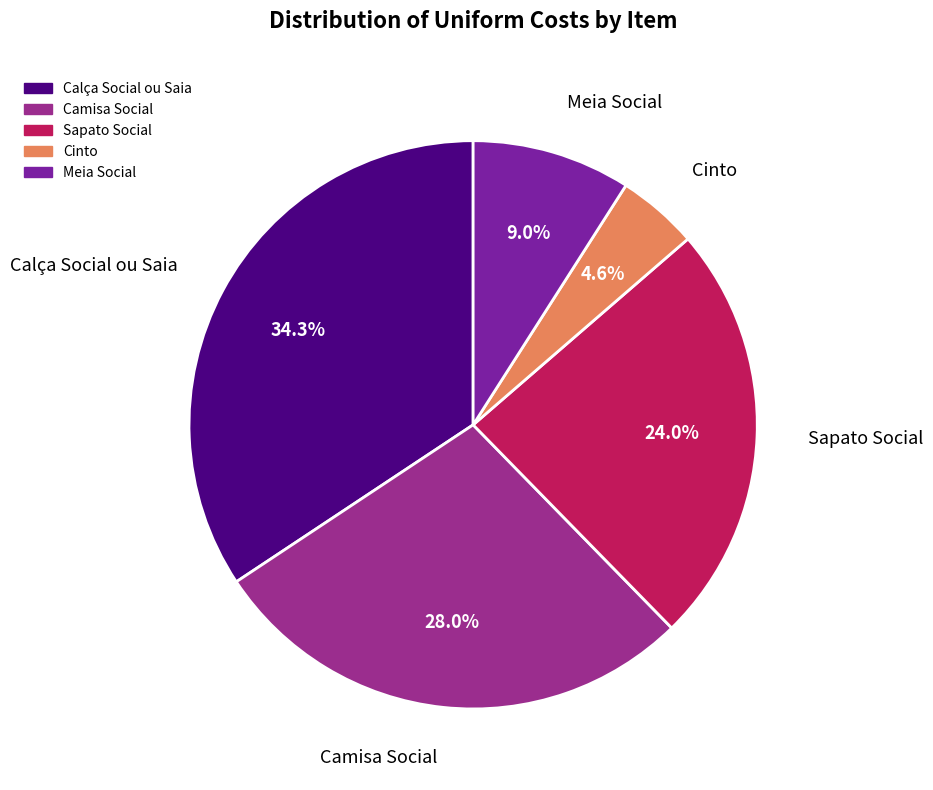

Combined, what portion of the pie is Meia Social and Cinto?

13.6%